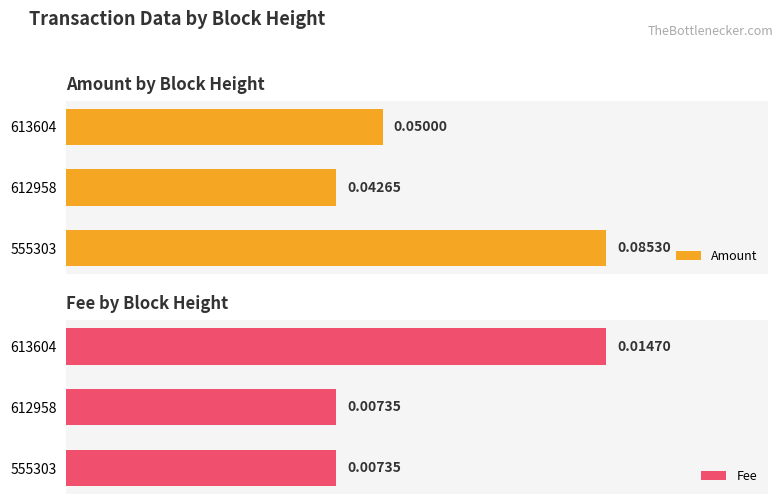

List the labels in order of Amount value, smallest first.

612958, 613604, 555303